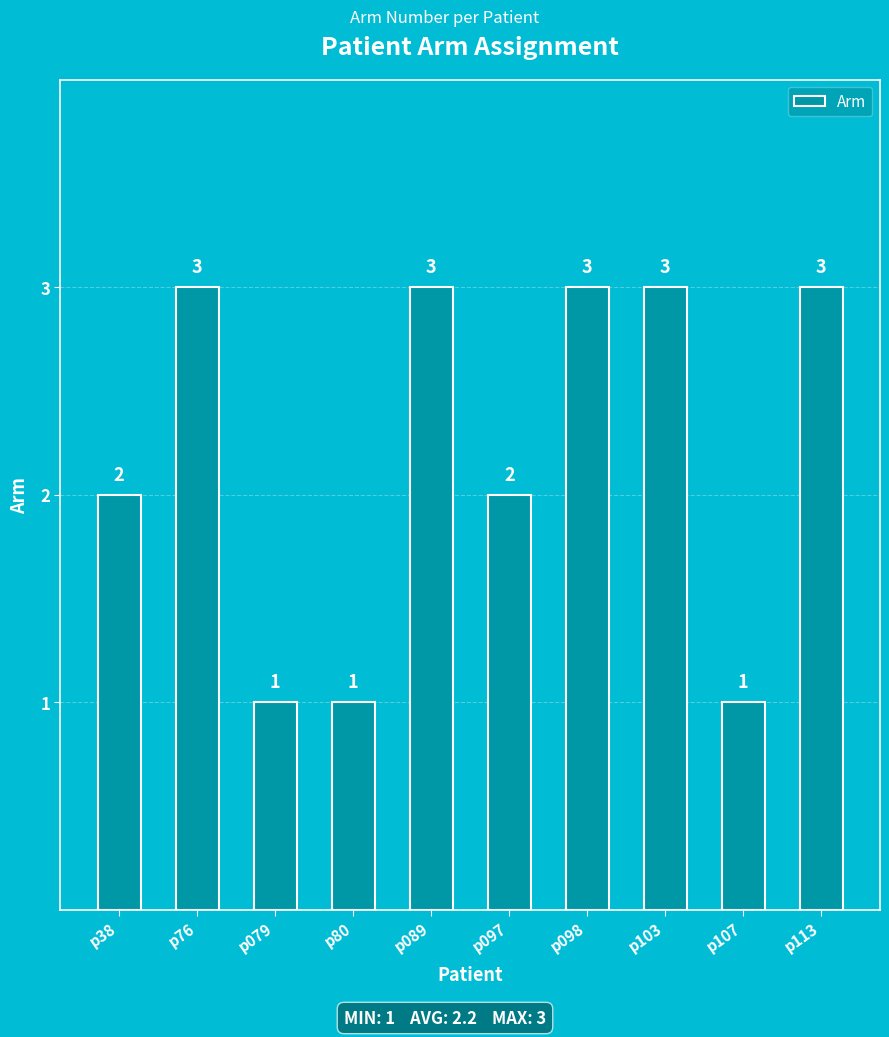

What is the sum of the values at p38 and p76?

5